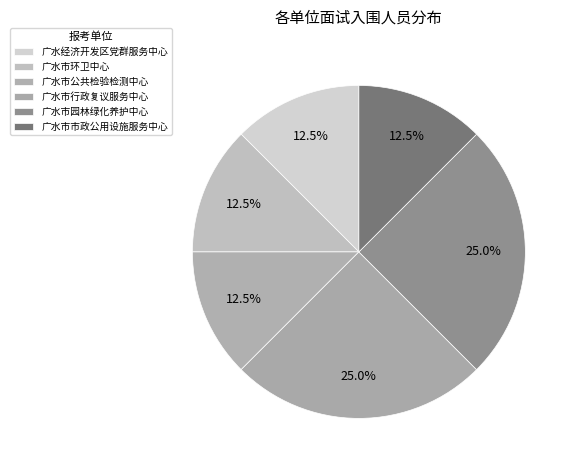

Between 广水市园林绿化养护中心 and 广水经济开发区党群服务中心, which is larger?

广水市园林绿化养护中心